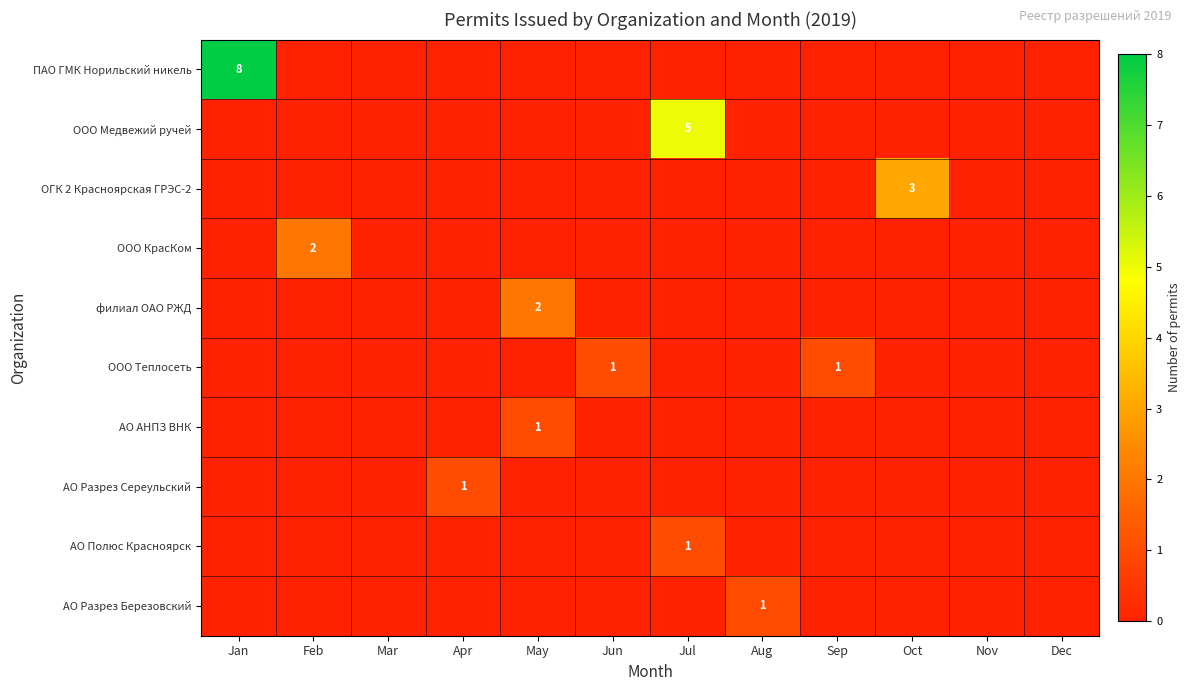

Rank the series at Jul from lowest to highest value.

ПАО ГМК Норильский никель, ОГК 2 Красноярская ГРЭС-2, ООО КрасКом, филиал ОАО РЖД, ООО Теплосеть, АО АНПЗ ВНК, АО Разрез Сереульский, АО Разрез Березовский, АО Полюс Красноярск, ООО Медвежий ручей